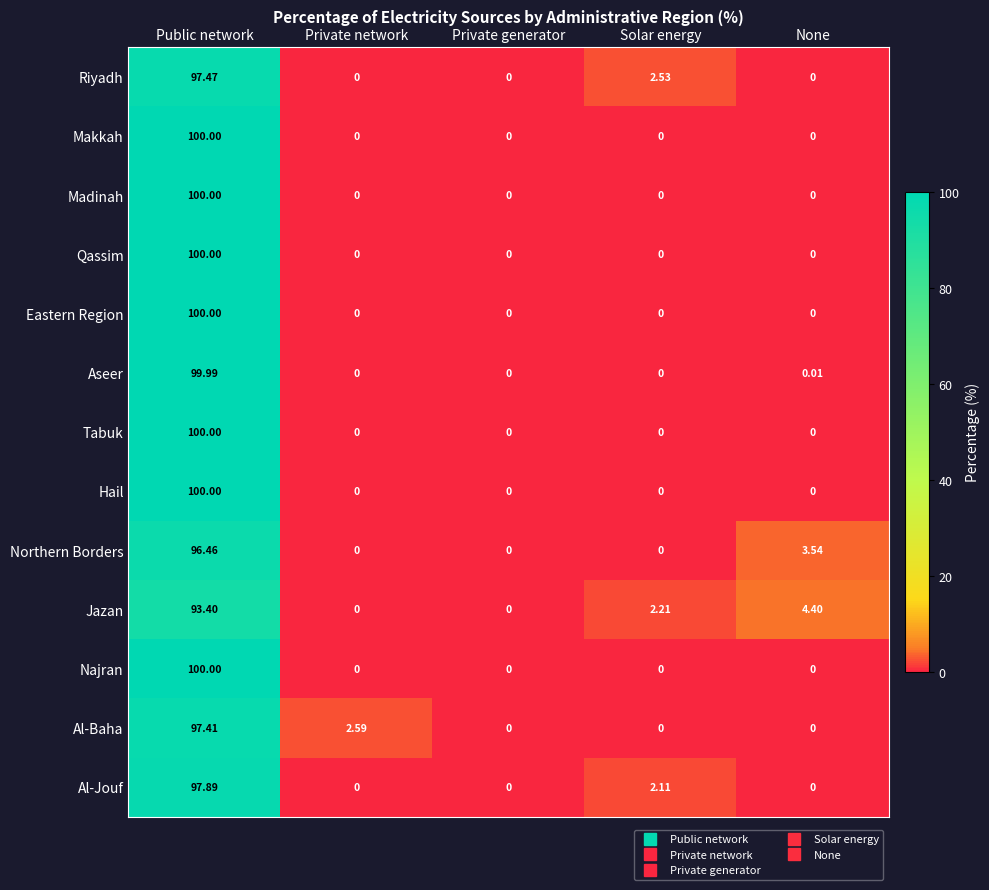

How many distinct data groups are displayed?

13